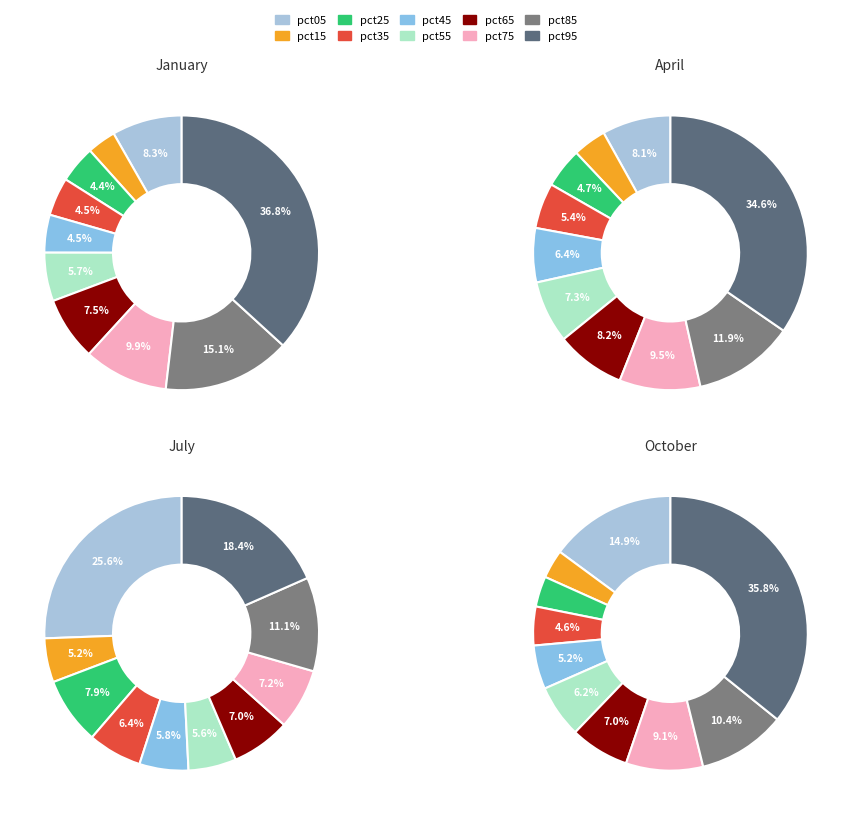

What percentage is the pct45 slice, to the nearest percent?

6%